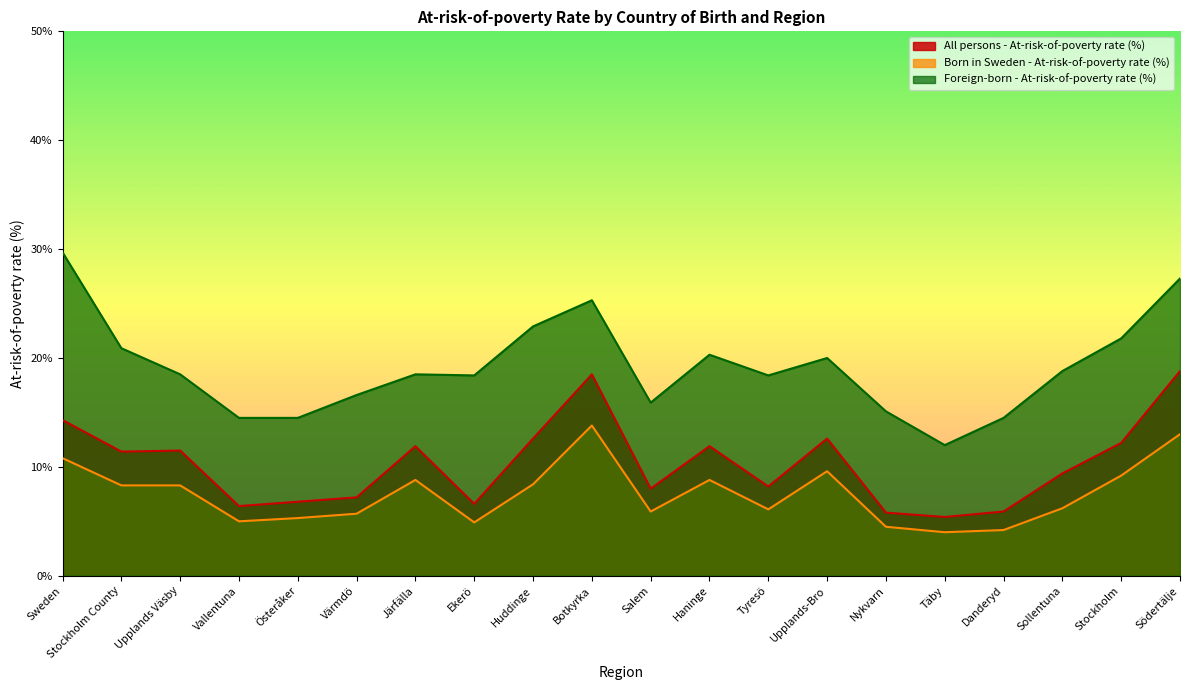

What is the total value across all series at Vallentuna?

25.9